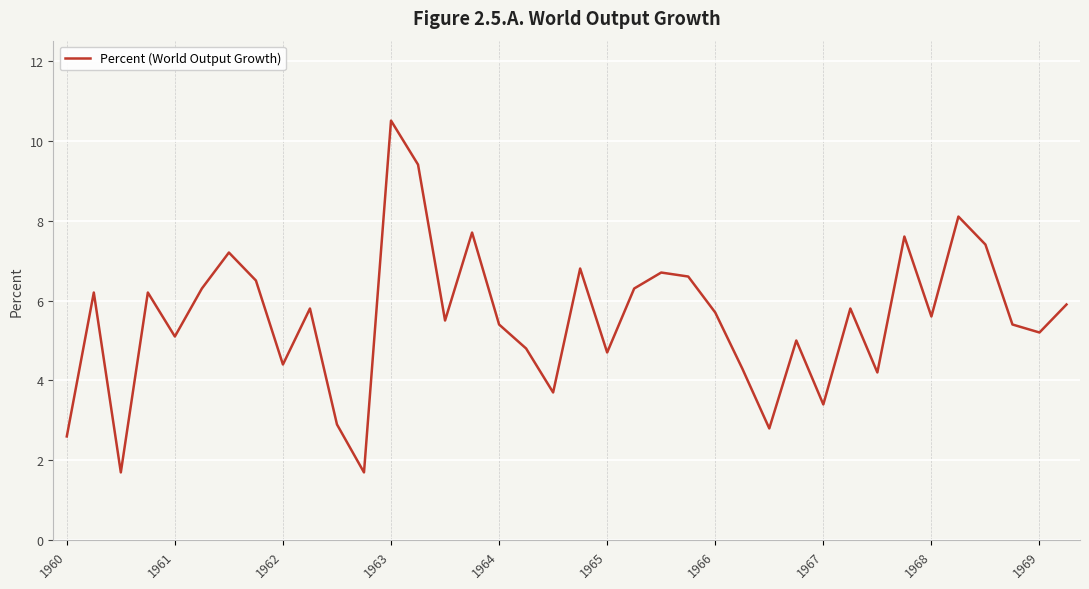

What is the smallest value displayed?

1.7